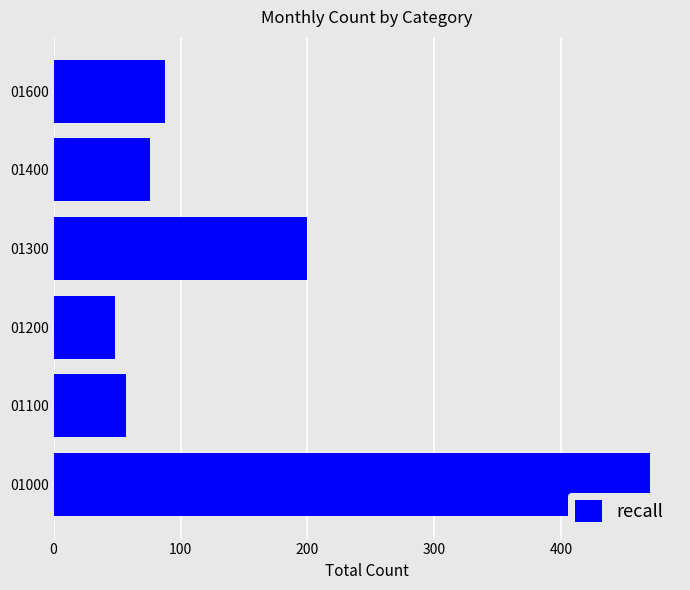

What is the smallest value displayed?

48